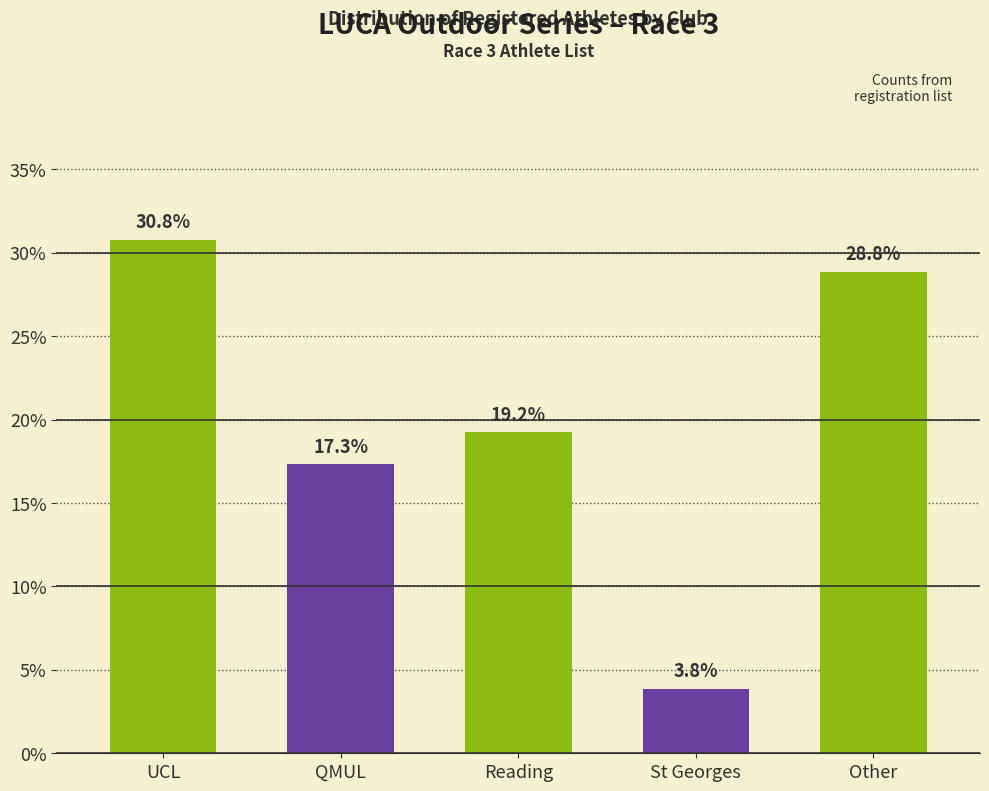

Reading left to right, what are all the values shown in this chart?

30.8	17.3	19.2	3.8	28.8